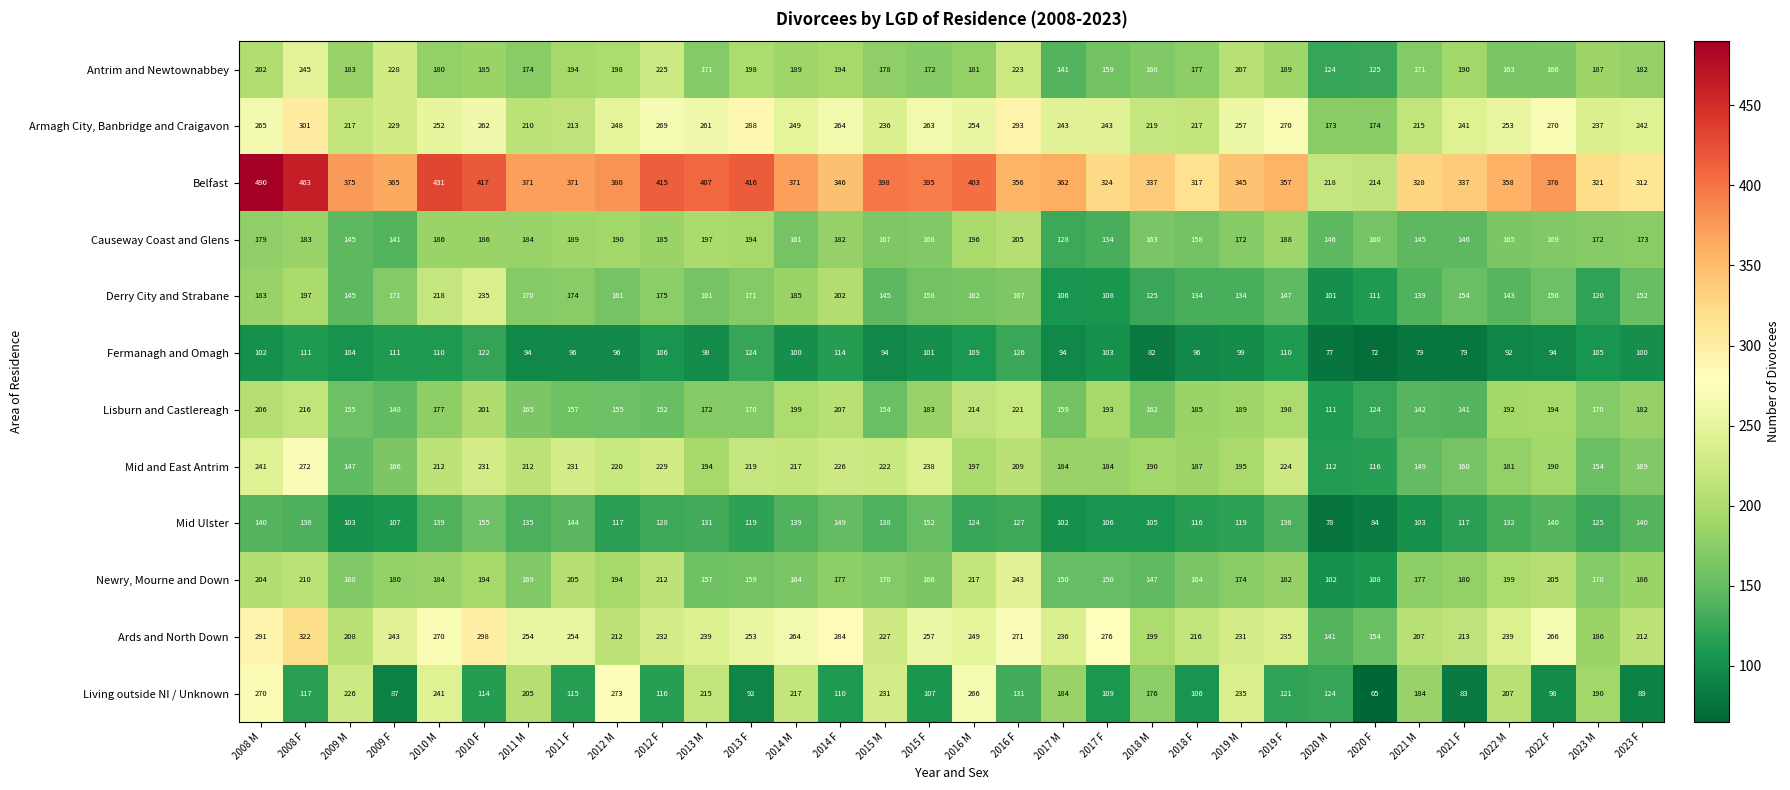

Which series has the widest spread of values?

Belfast